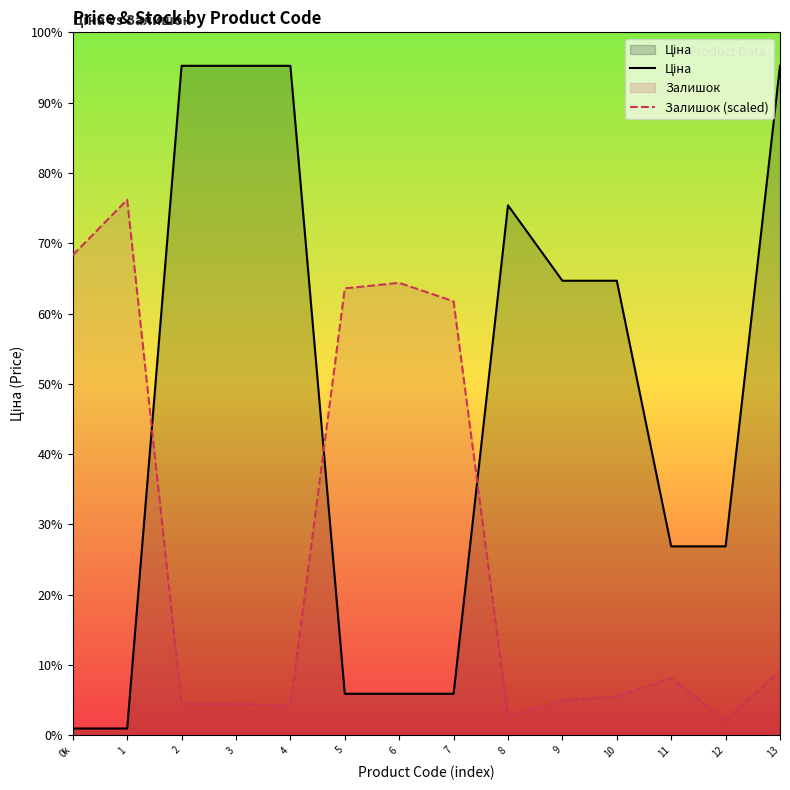

Where is Ціна nearest to the value 5713?

9